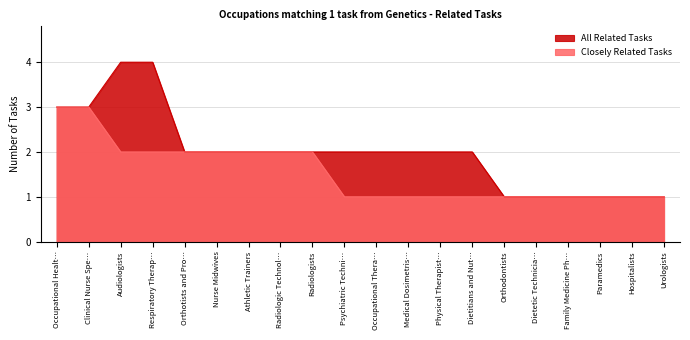

What is the minimum value for Closely Related Tasks?

1